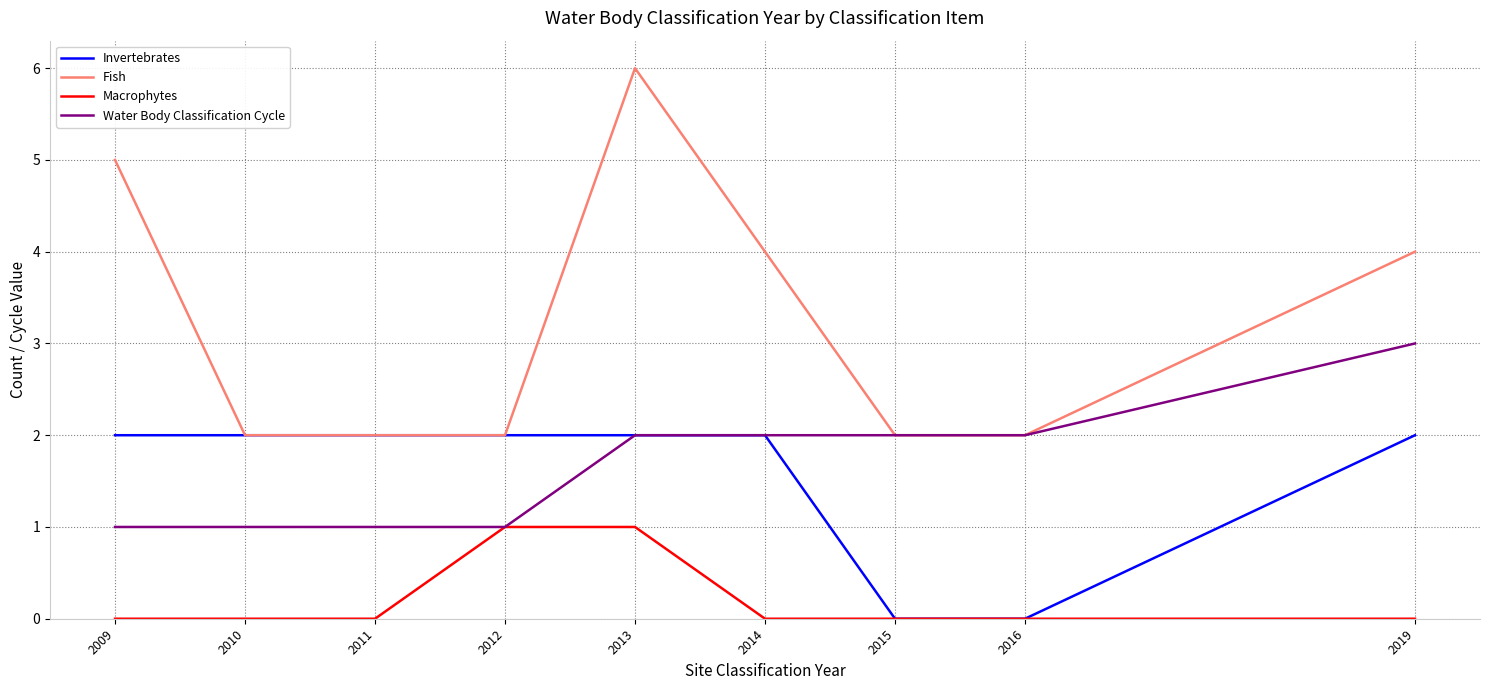

Rank the series by their maximum value, from highest to lowest.

Fish, Water Body Classification Cycle, Invertebrates, Macrophytes